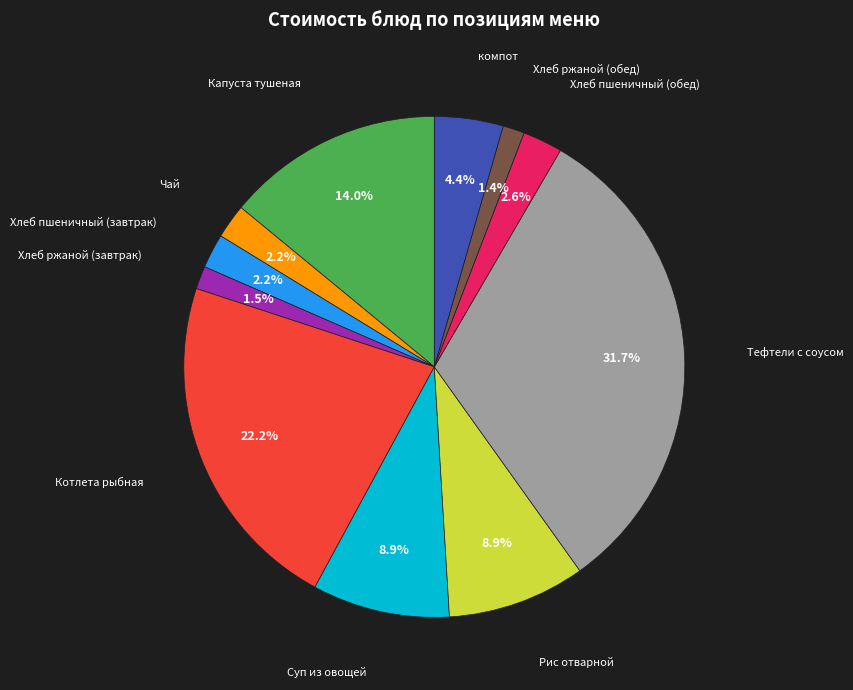

True or false: Рис отварной accounts for 9% of the total.

True